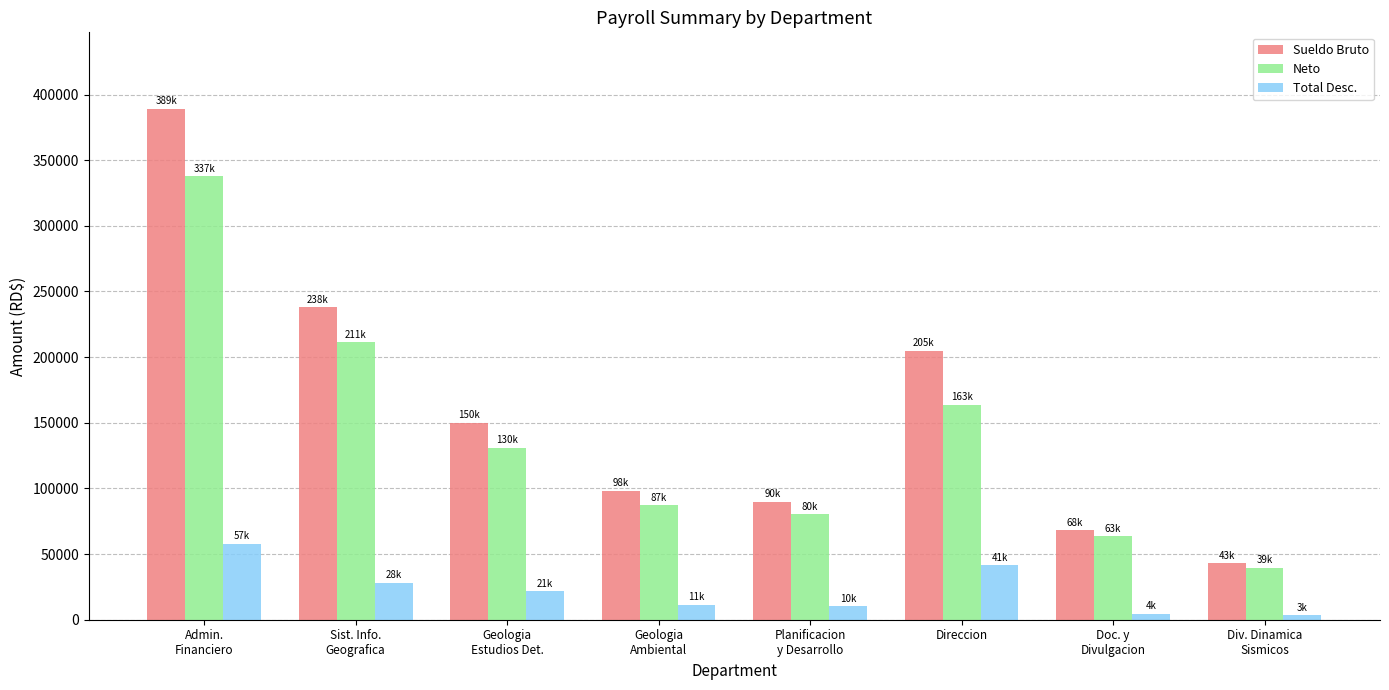

True or false: Sueldo Bruto has a value of 117088.0 at Sist. Info.
Geografica.

False